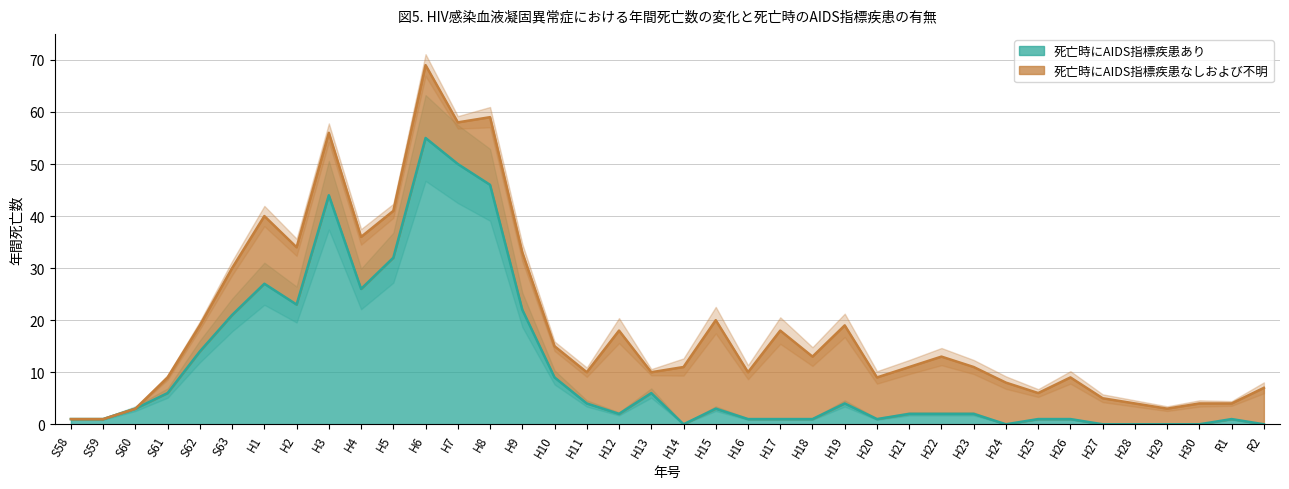

The value at H20 is 1. True or false?

True